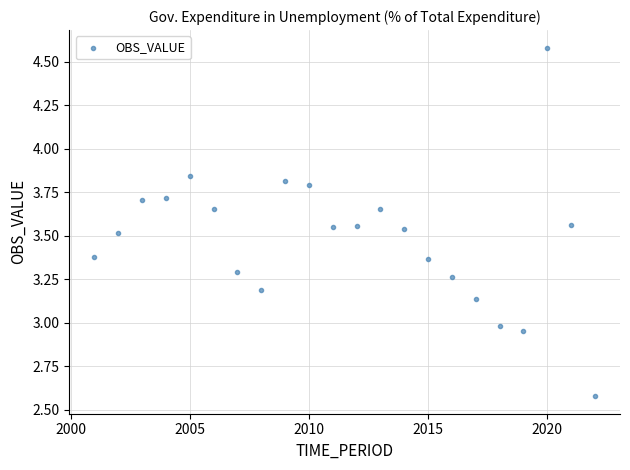

What is the range of Y values (max minus min)?

2.0